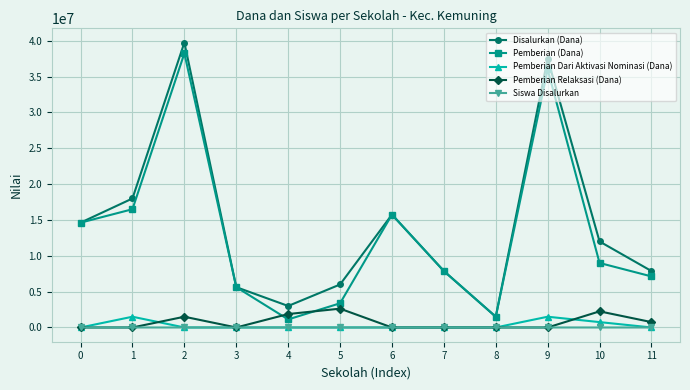

True or false: Pemberian (Dana) has a value of 7875000 at 7.

True